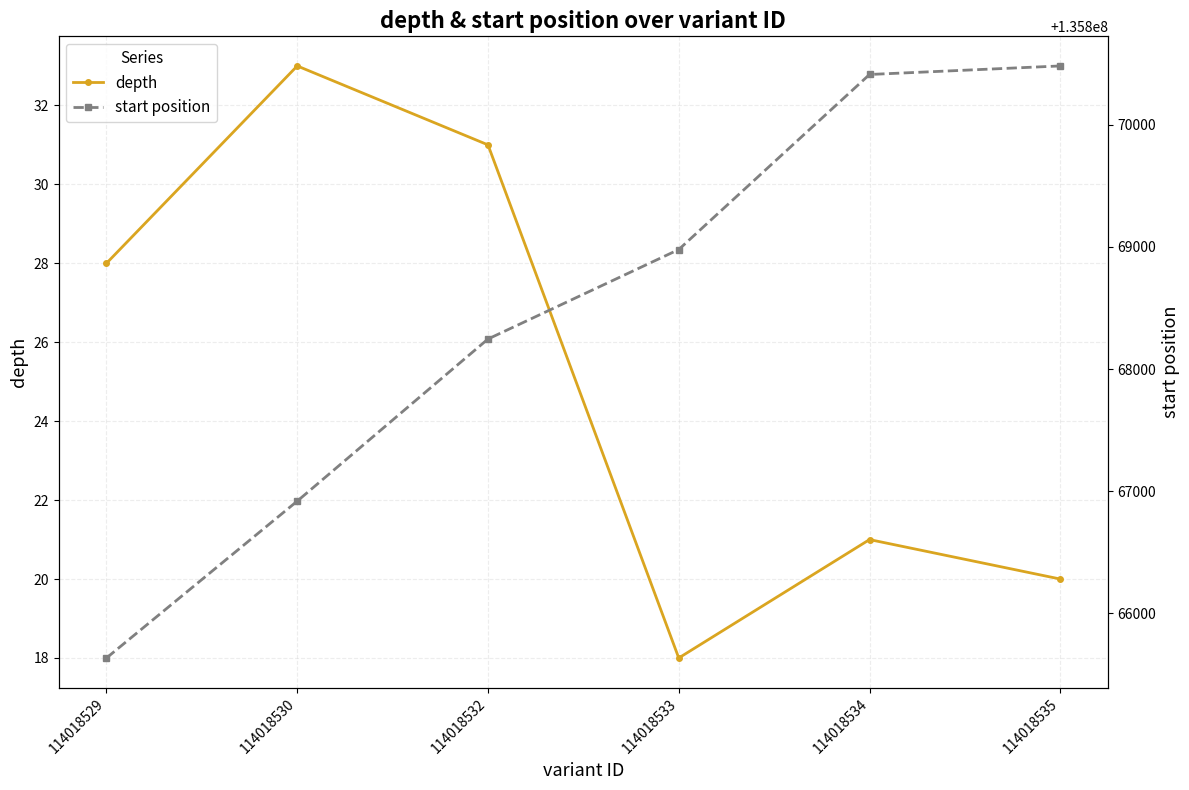

Reading right to left, extract all data points from this chart.

depth: 114018535=20	114018534=21	114018533=18	114018532=31	114018530=33	114018529=28
start position: 114018535=135870483	114018534=135870413	114018533=135868979	114018532=135868246	114018530=135866918	114018529=135865633